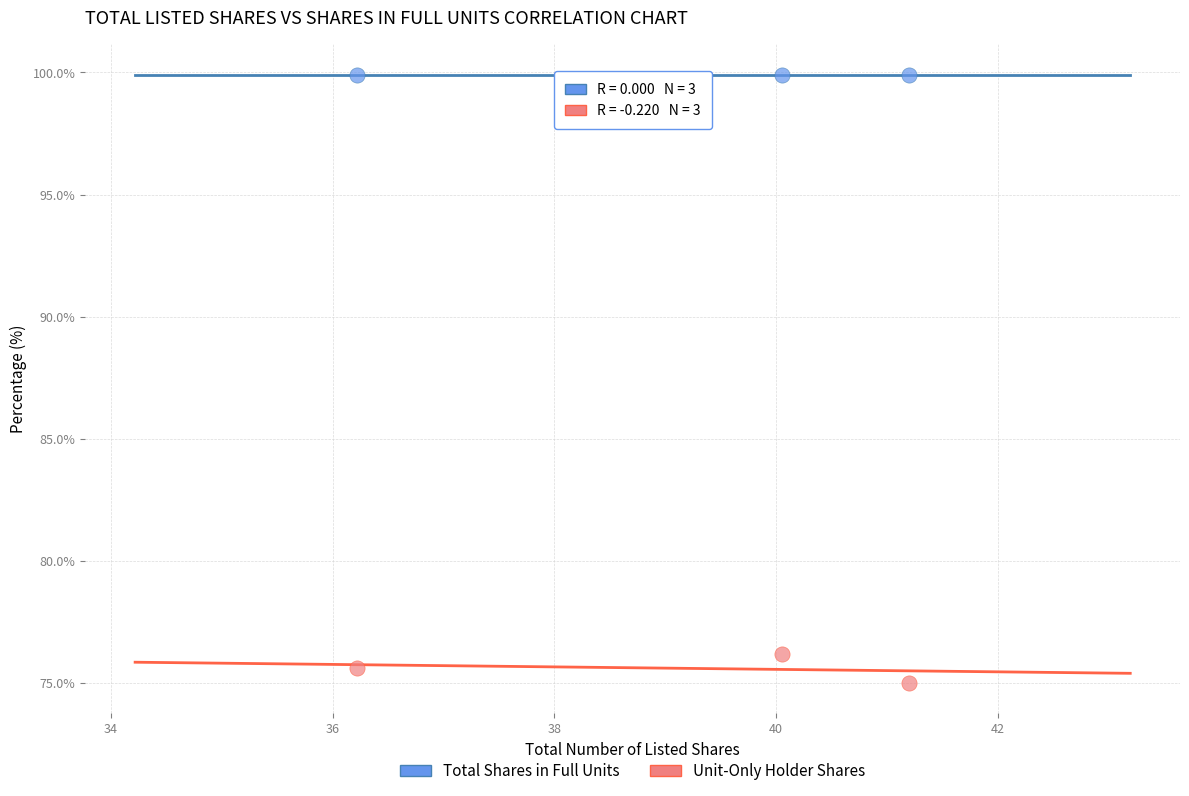

Across all data points, what is the average X value?

39.2